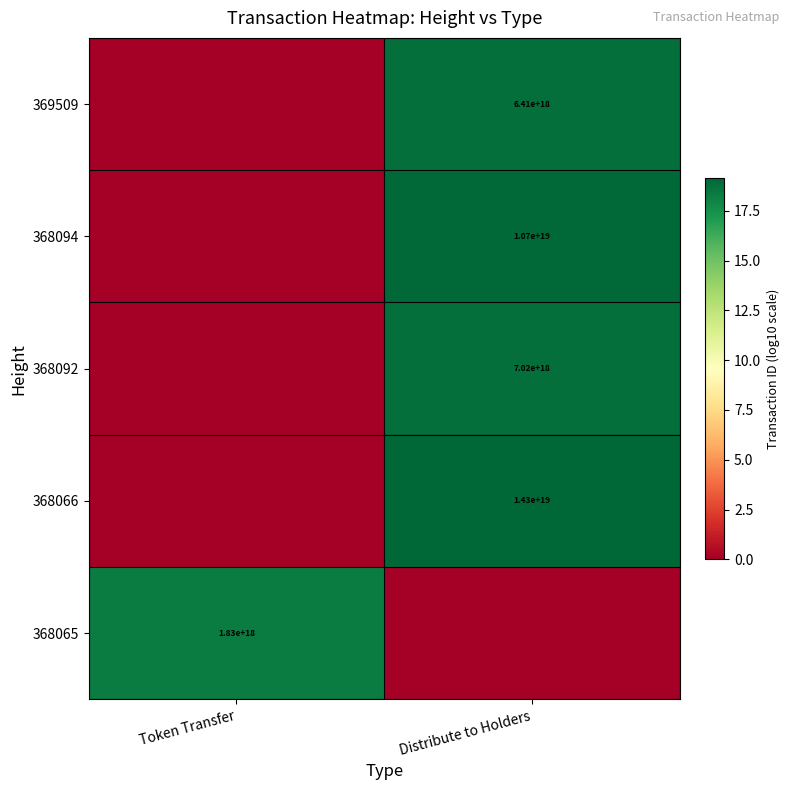

The value of 368092 at Distribute to Holders is 9476433040949266432. True or false?

False